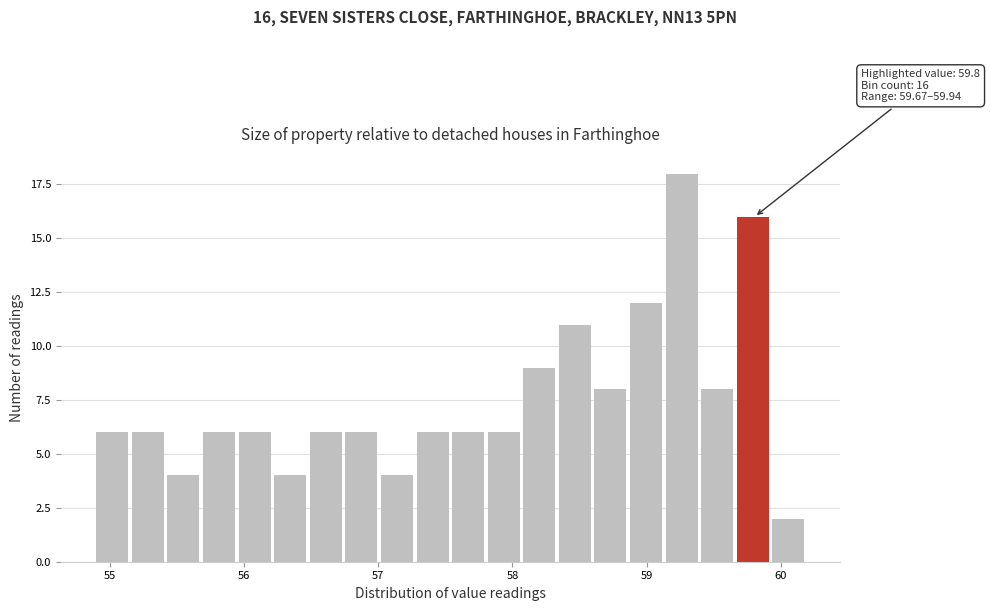

Read against the x-axis, roughly where is the centre of the tallest bar?

59.3